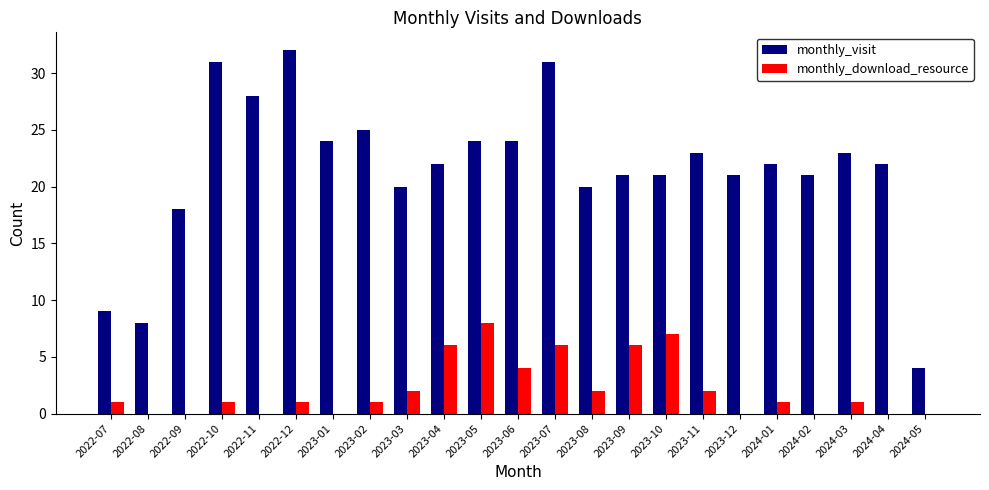

Which series has the largest total across all categories?

monthly_visit